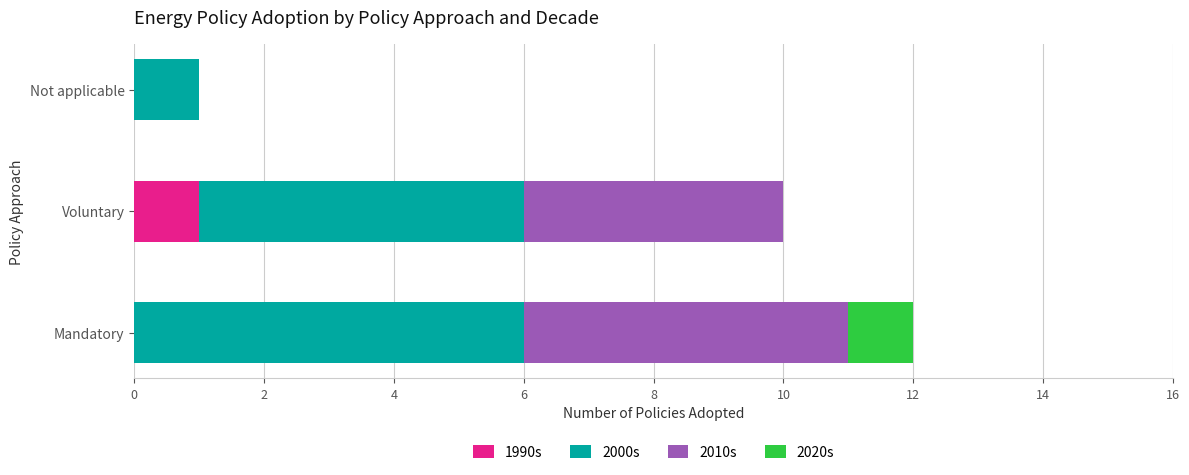

At which category is the sum across all series the highest?

Mandatory